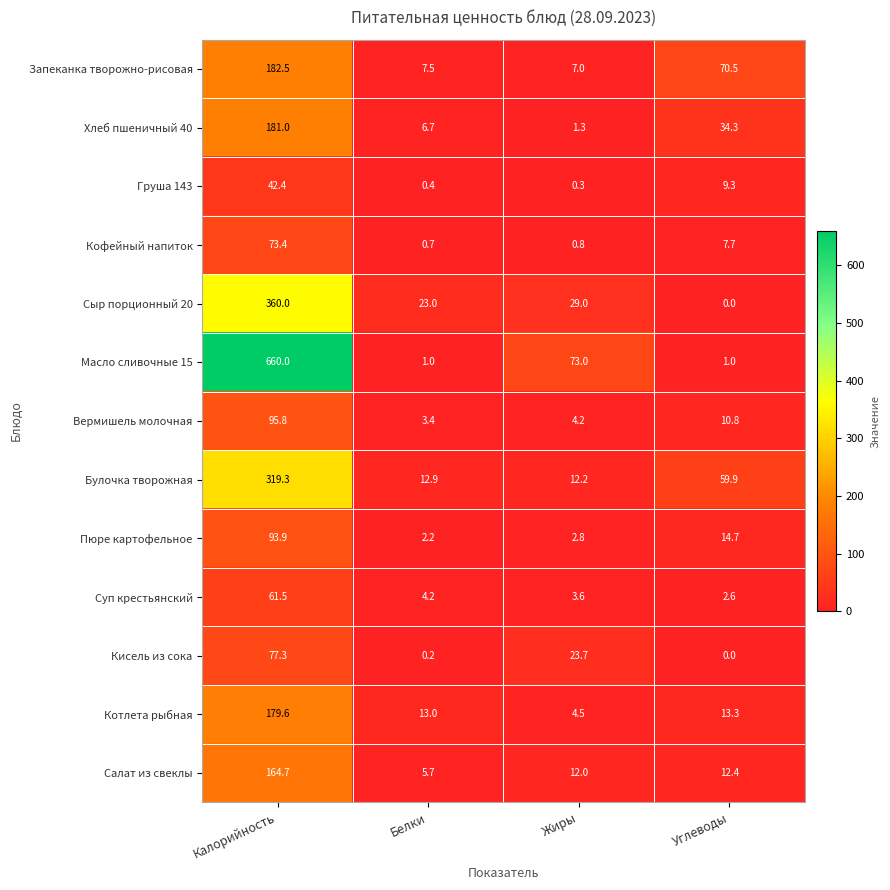

What is the sum of all Масло сливочные 15 values?

735.0